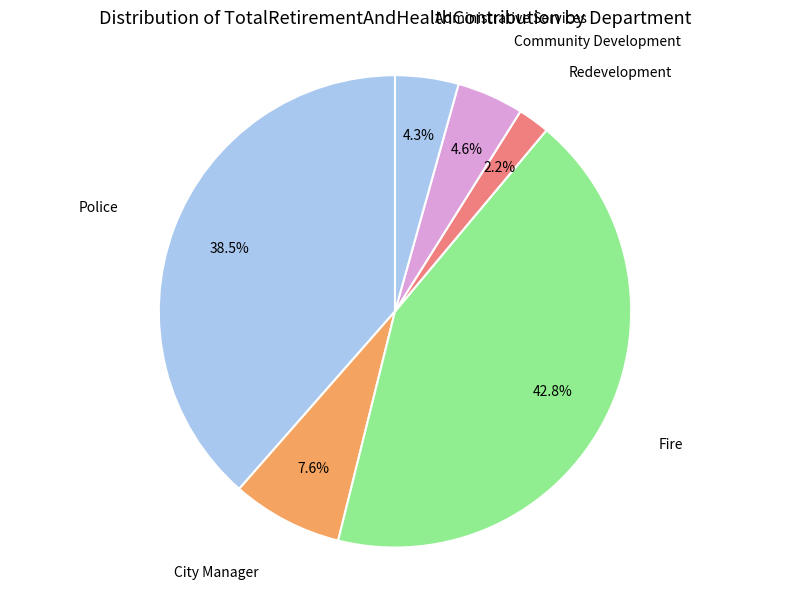

Which slice is the smallest?

Redevelopment